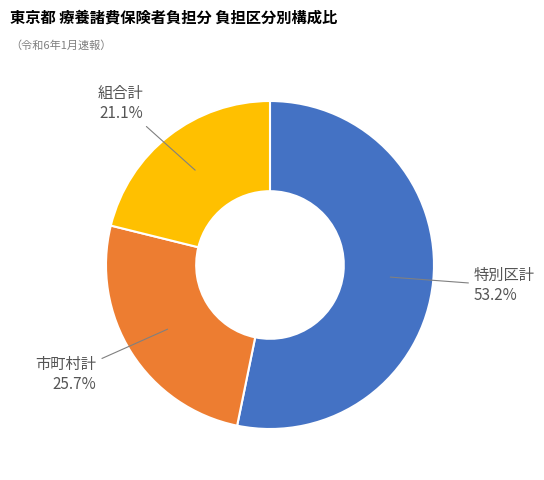

How many segments does this pie chart have?

3